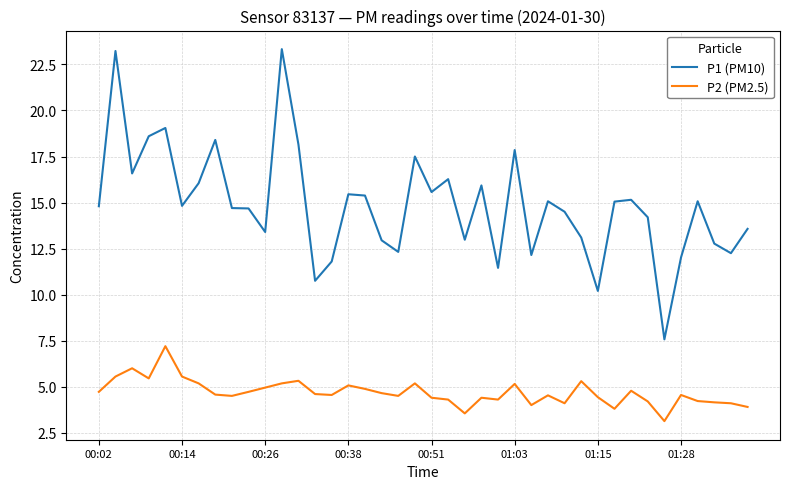

Which series has the largest total across all categories?

P1 (PM10)